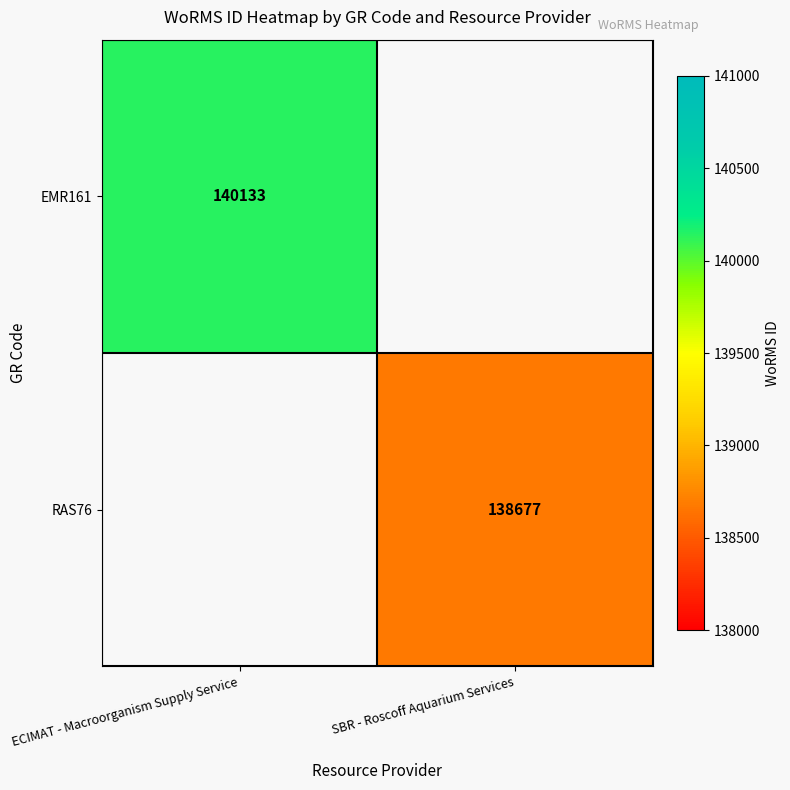

True or false: RAS76 has a value of 217206 at SBR - Roscoff Aquarium Services.

False